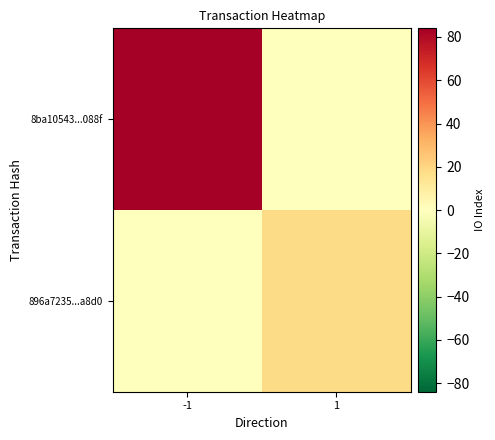

What is the total value across all series at -1?

84